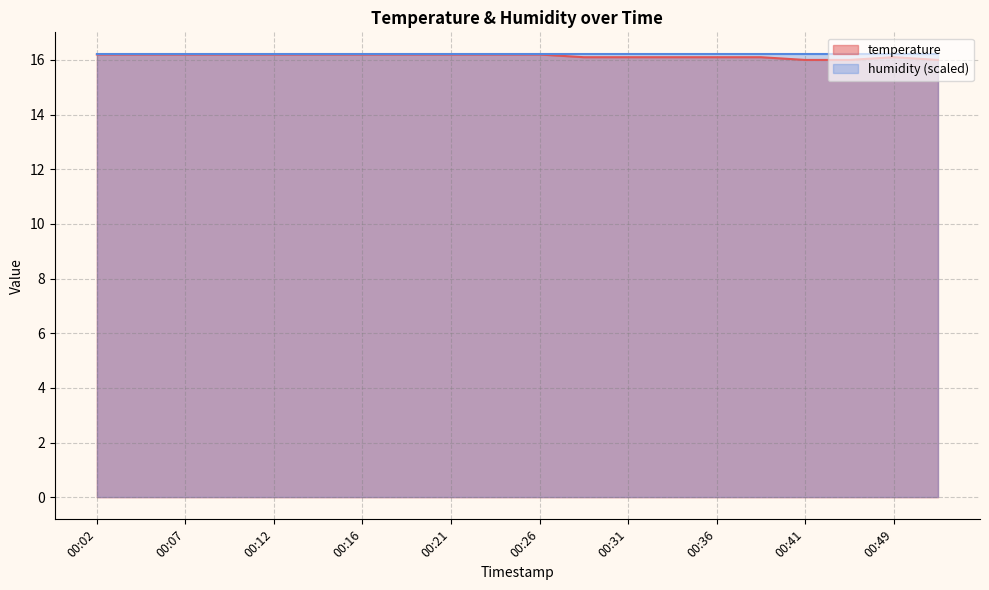

Does the chart display data point markers on the line(s)?

No